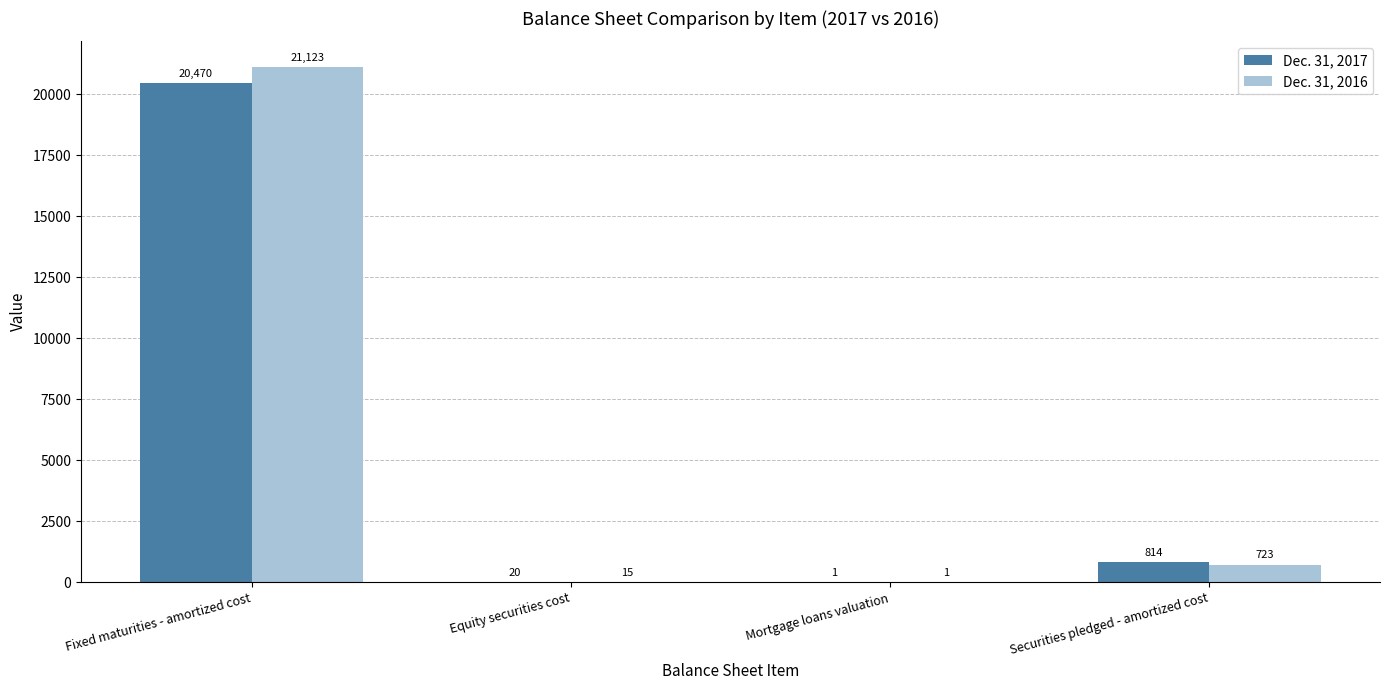

At which category is the sum across all series the highest?

Fixed maturities - amortized cost